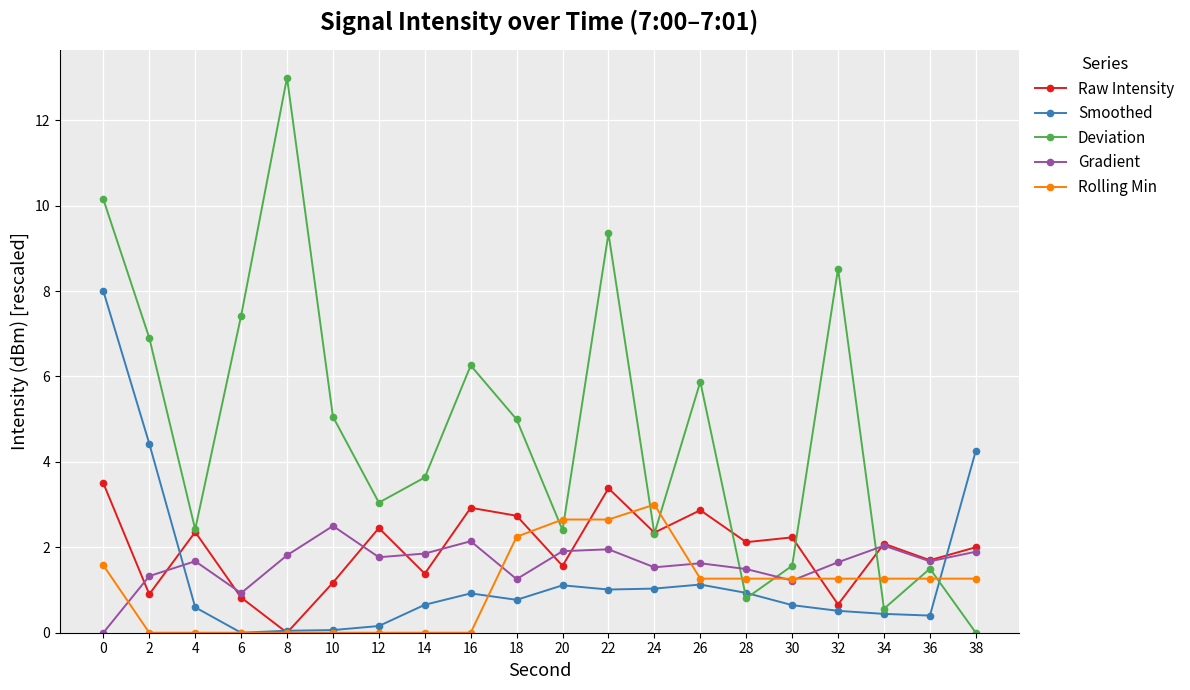

Which label corresponds to the largest value in the chart?

8